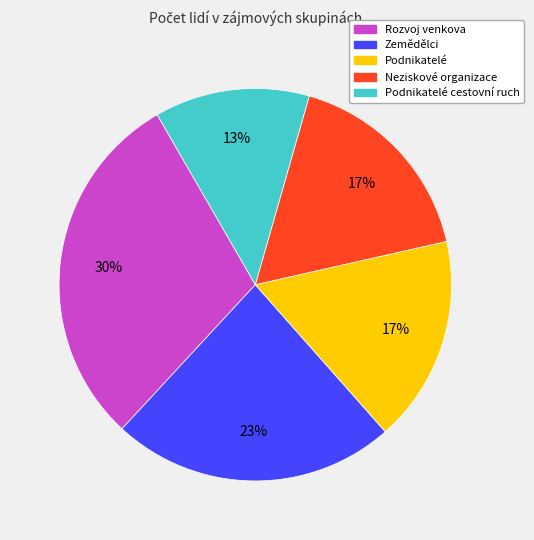

Is there a majority slice in this chart?

No